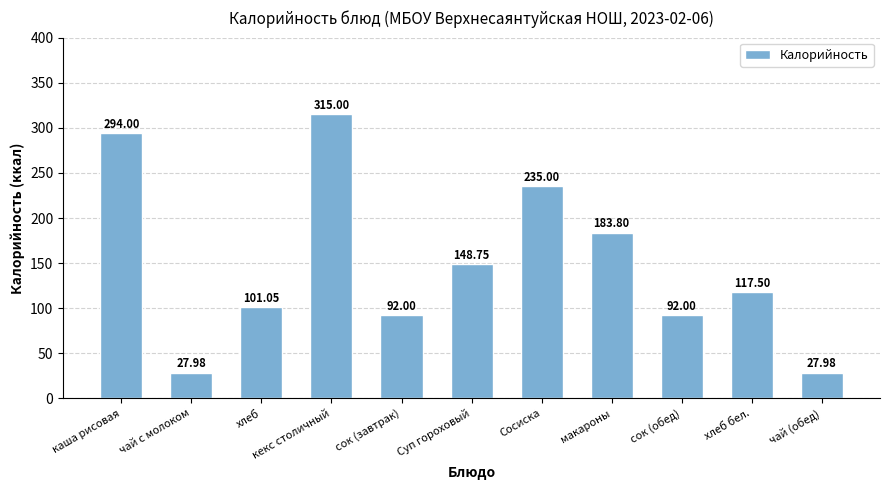

Where does the data first go above 117?

каша рисовая